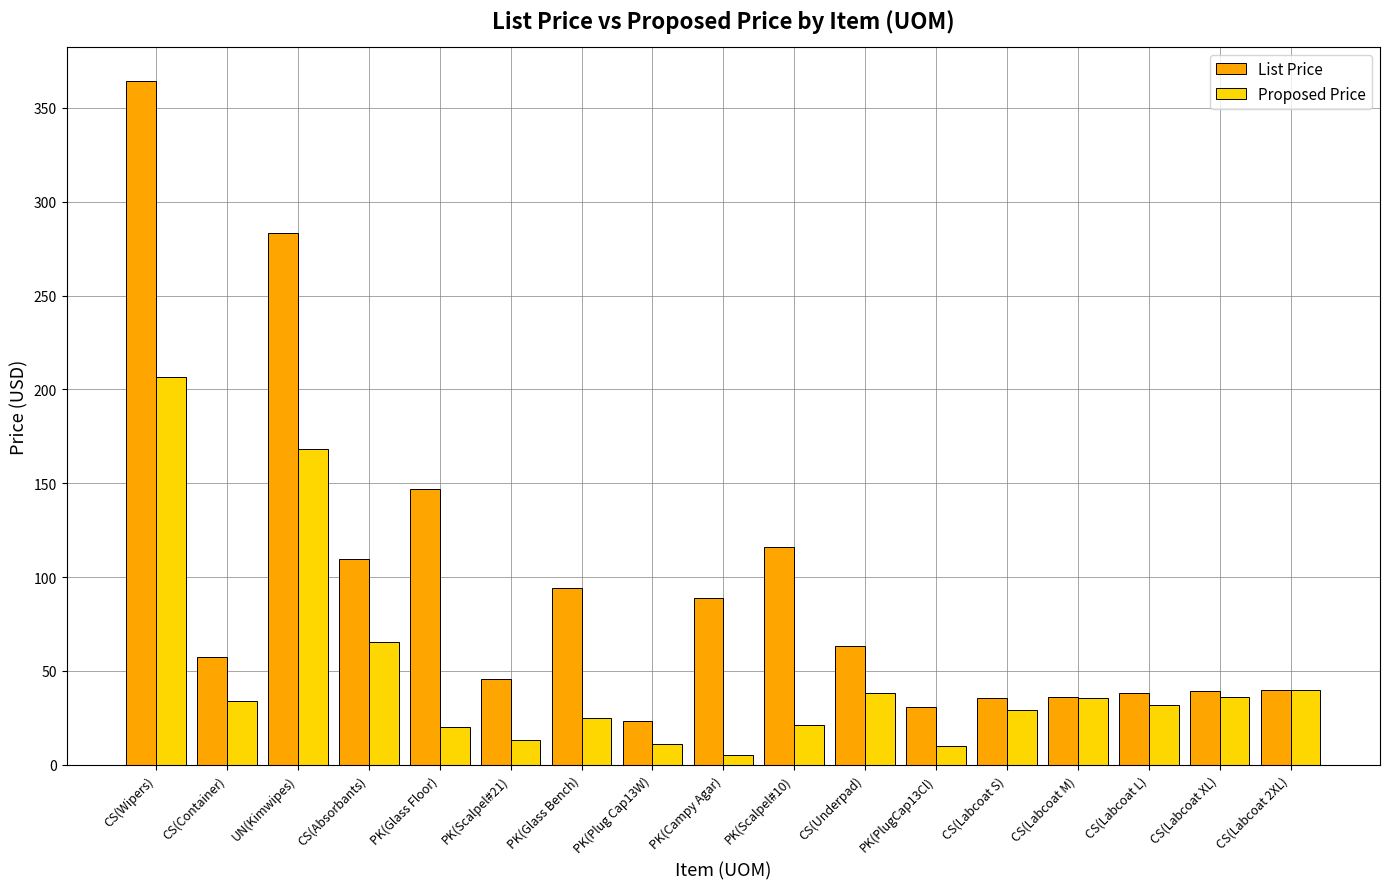

How many distinct data groups are displayed?

2